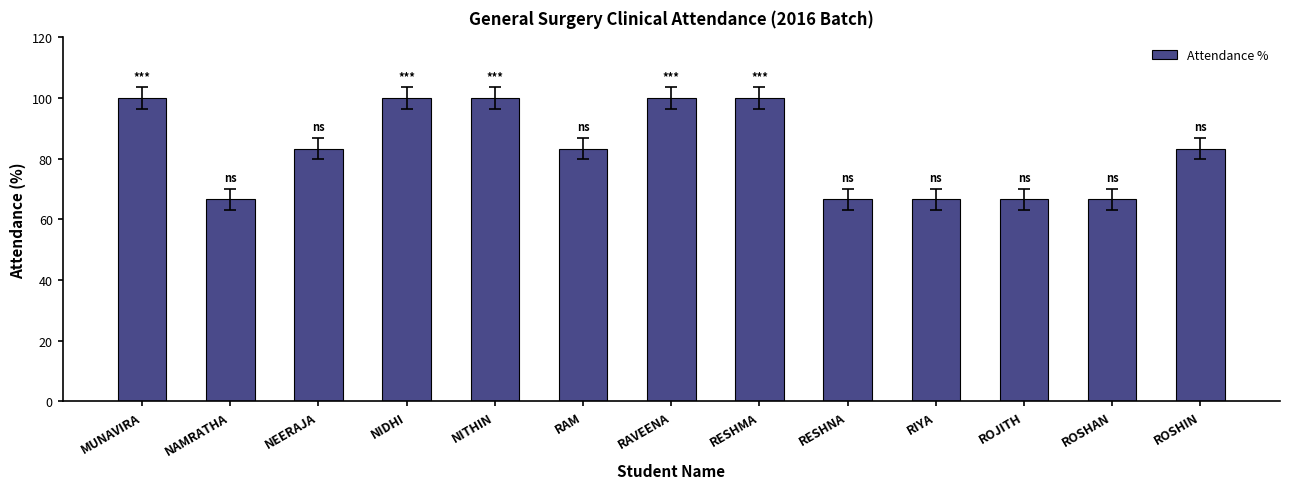

The chart shows a value of 66.7 at RIYA. True or false?

True